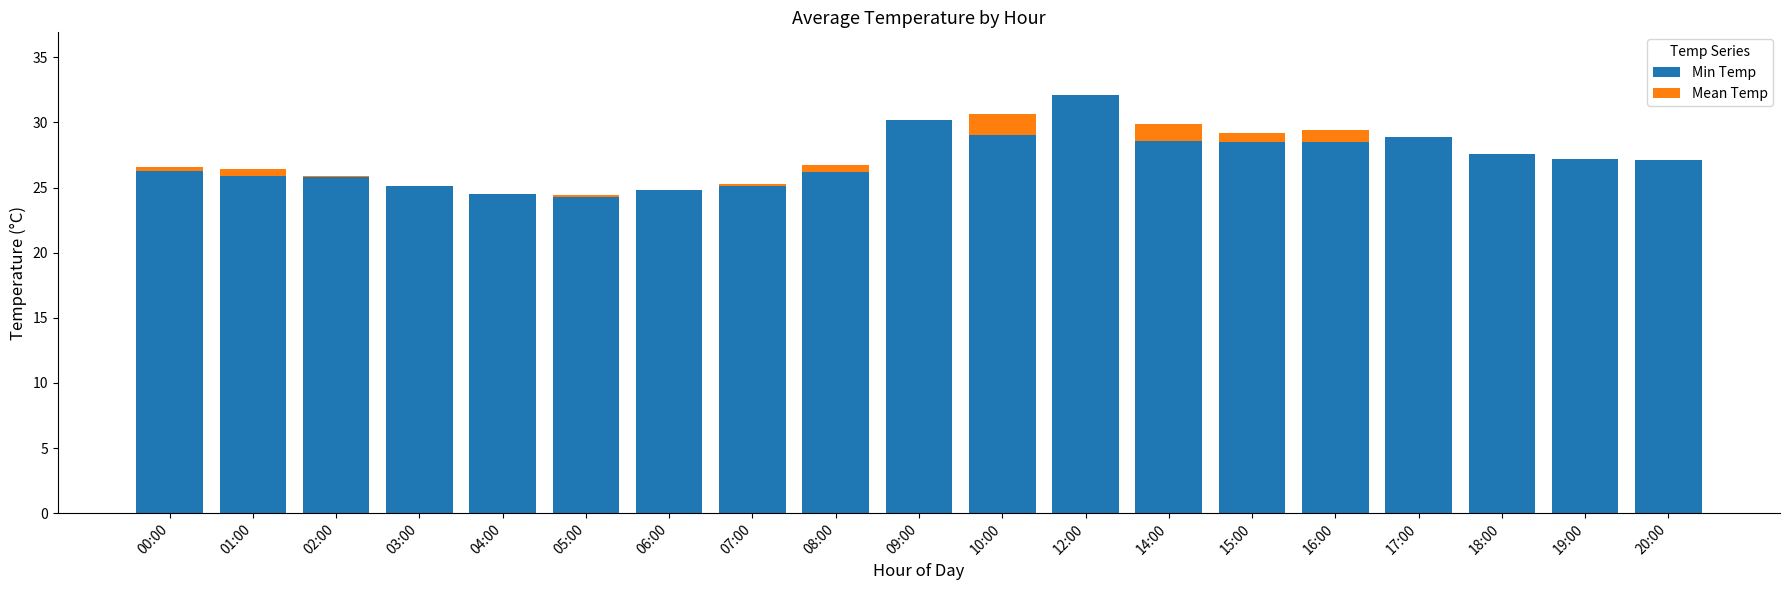

What is the maximum value for Min Temp?

32.1